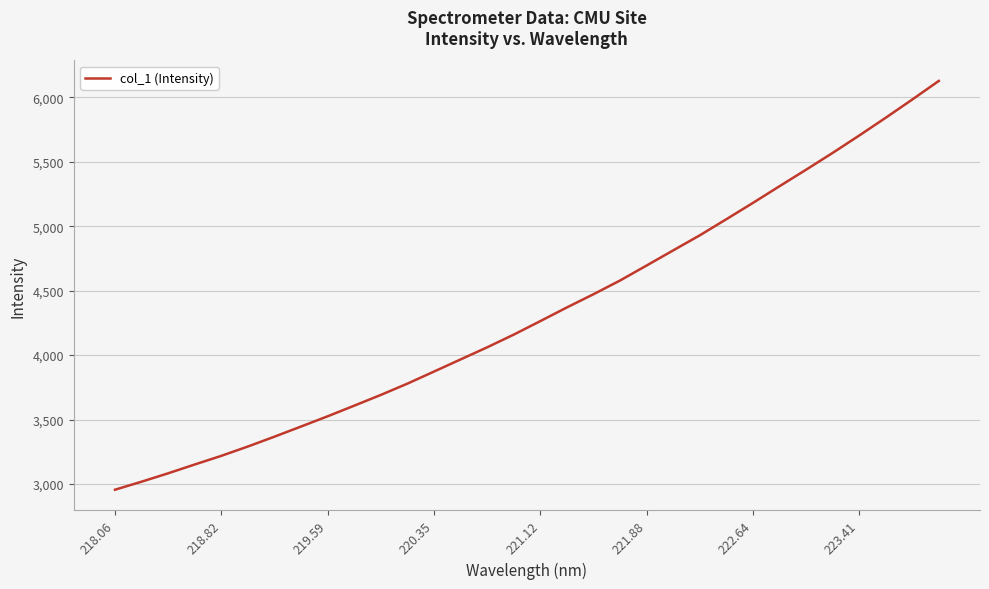

What is the greatest value displayed?

6127.1